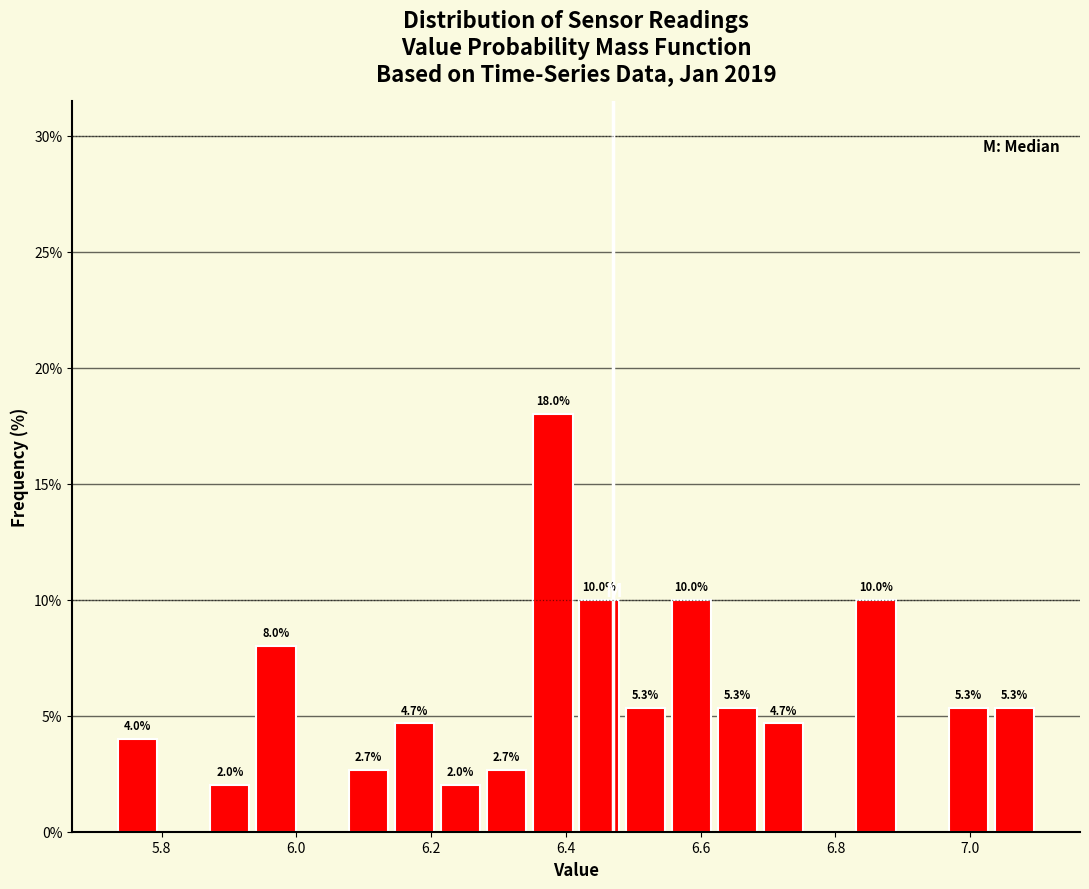

Around what value on the x-axis is the tallest bar? Give the approximate position of its centre, as read against the axis.

6.38